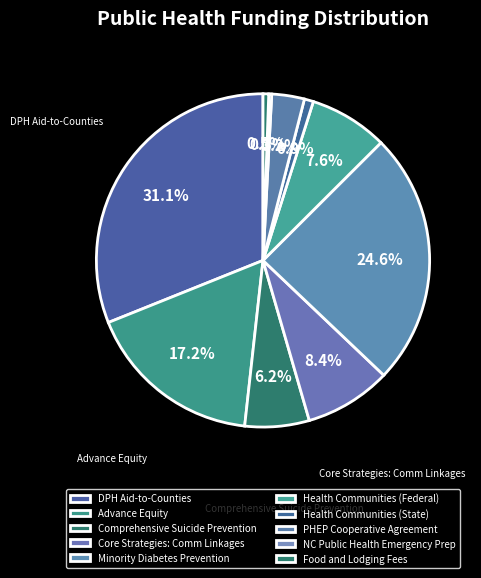

Rank the categories by value from lowest to highest.

NC Public Health Emergency Prep, Food and Lodging Fees, Health Communities (State), PHEP Cooperative Agreement, Comprehensive Suicide Prevention, Health Communities (Federal), Core Strategies: Comm Linkages, Advance Equity, Minority Diabetes Prevention, DPH Aid-to-Counties